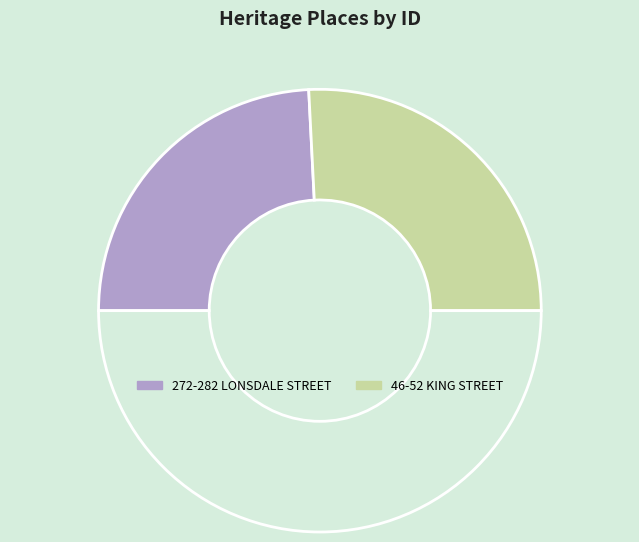

What is the largest slice in the pie chart?

46-52 KING STREET